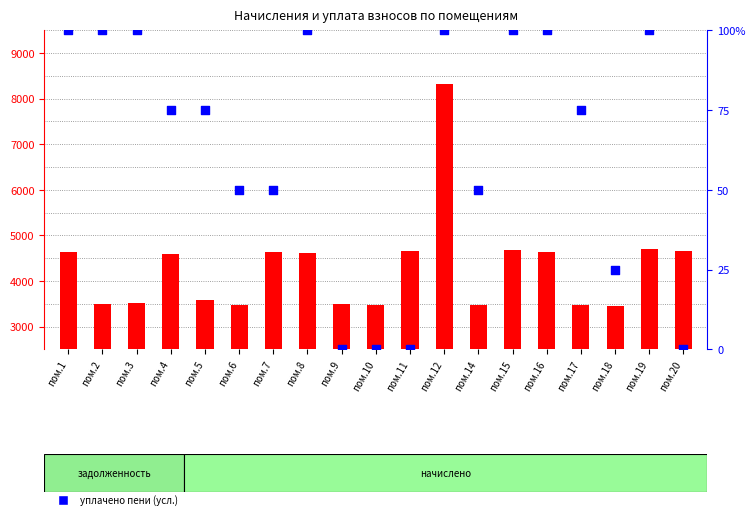

At which category is the sum across all series the highest?

пом.12